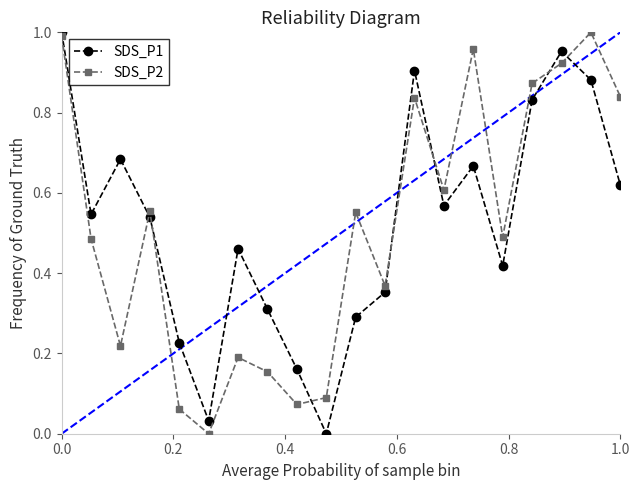

How many interior local peaks does the SDS_P2 series have?

6